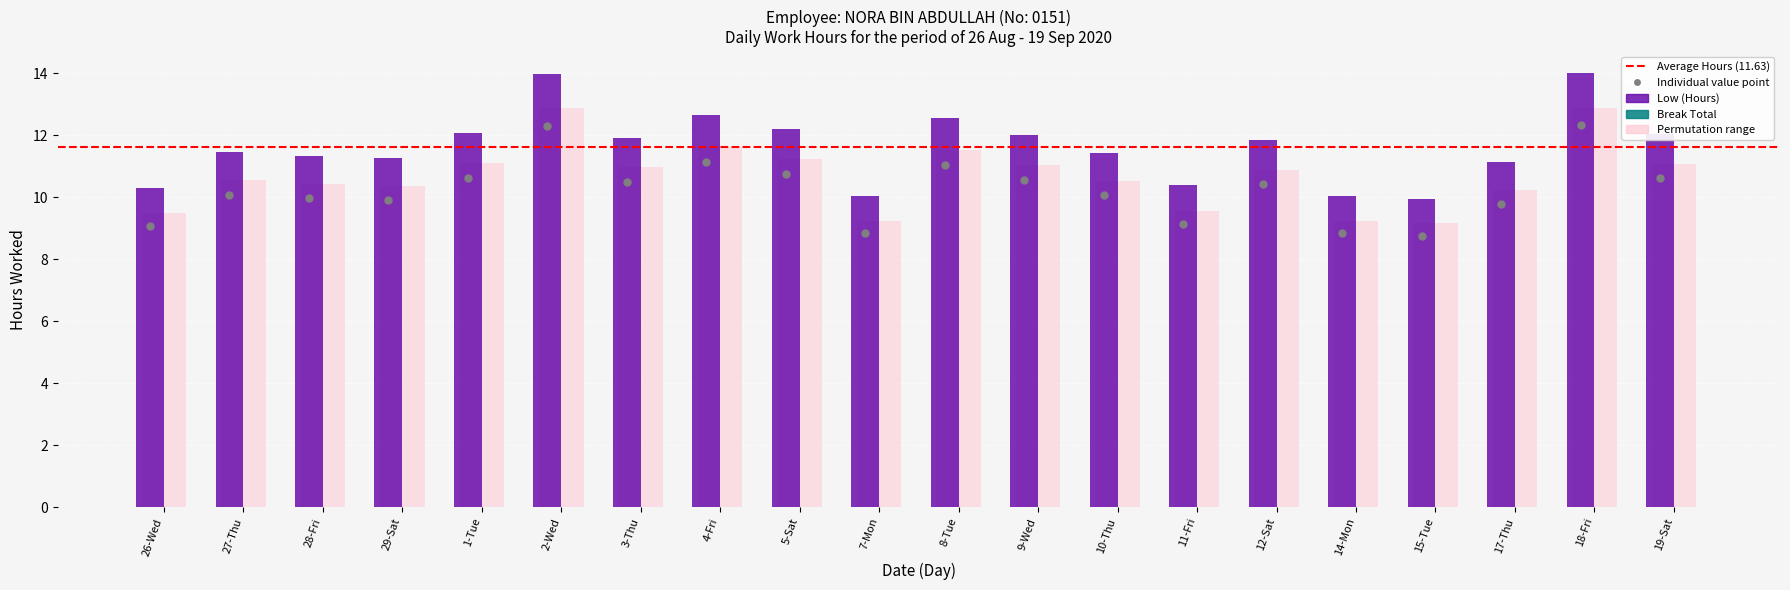

What is the change in value from 28-Fri to 17-Thu?

-0.2